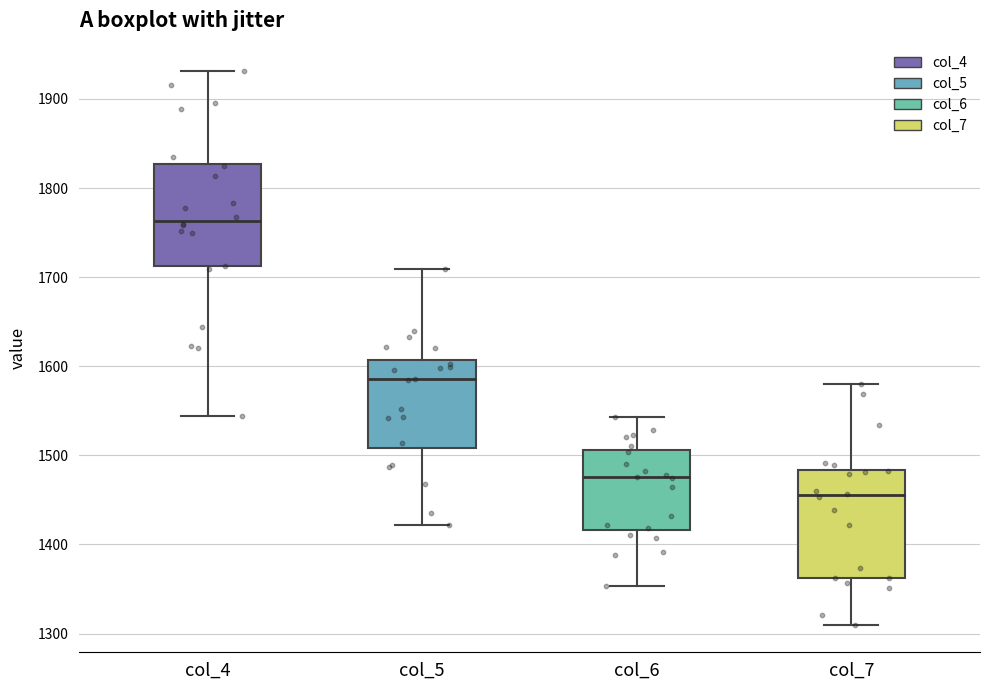

Where does the lower whisker of the box for col_7 end on the y-axis? The values are not printed on the chart, so give them approximately, as read against the axis.

1310